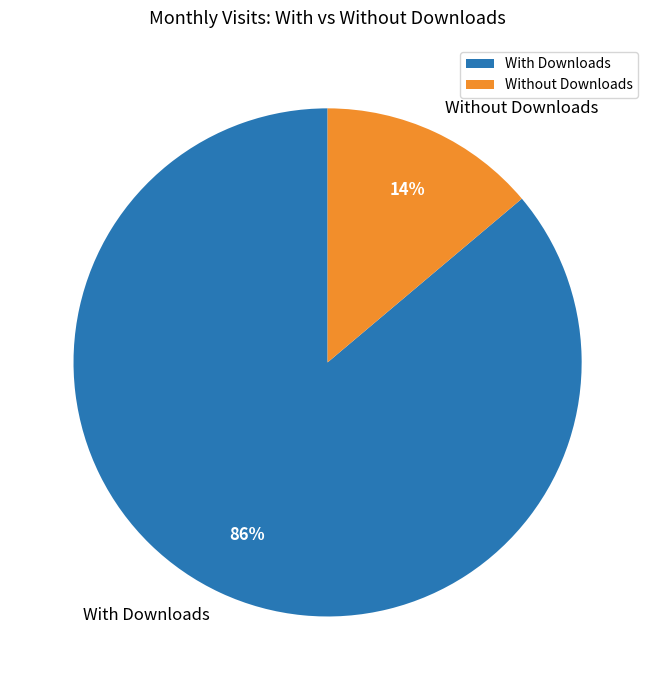

How many segments does this pie chart have?

2